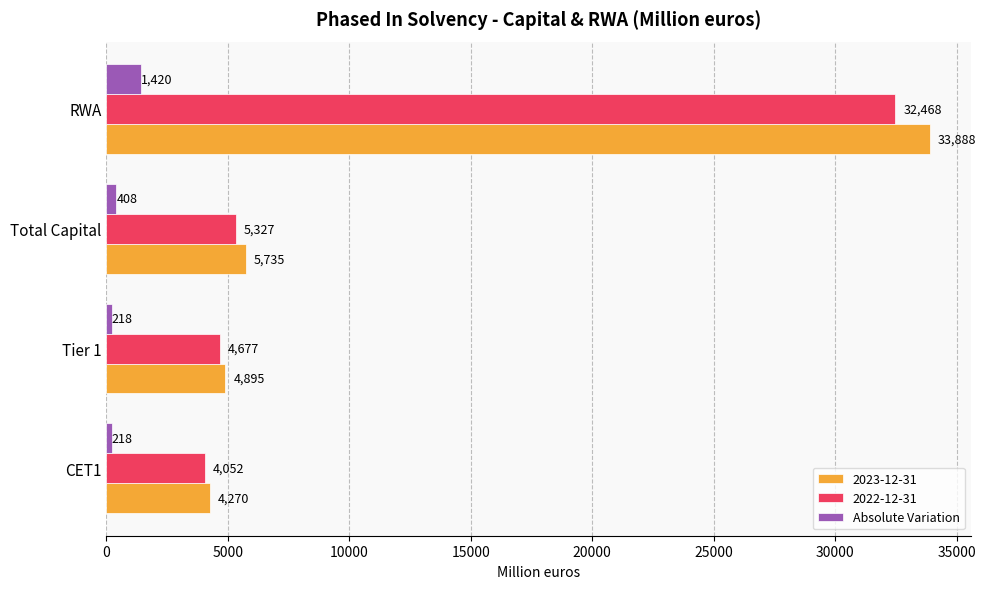

List the series in order of their peak value, highest first.

2023-12-31, 2022-12-31, Absolute Variation